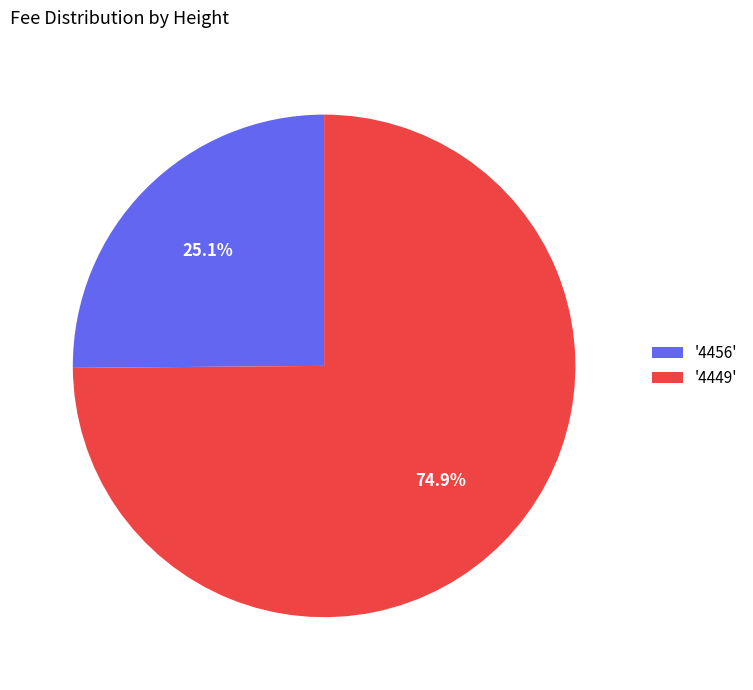

How many segments does this pie chart have?

2